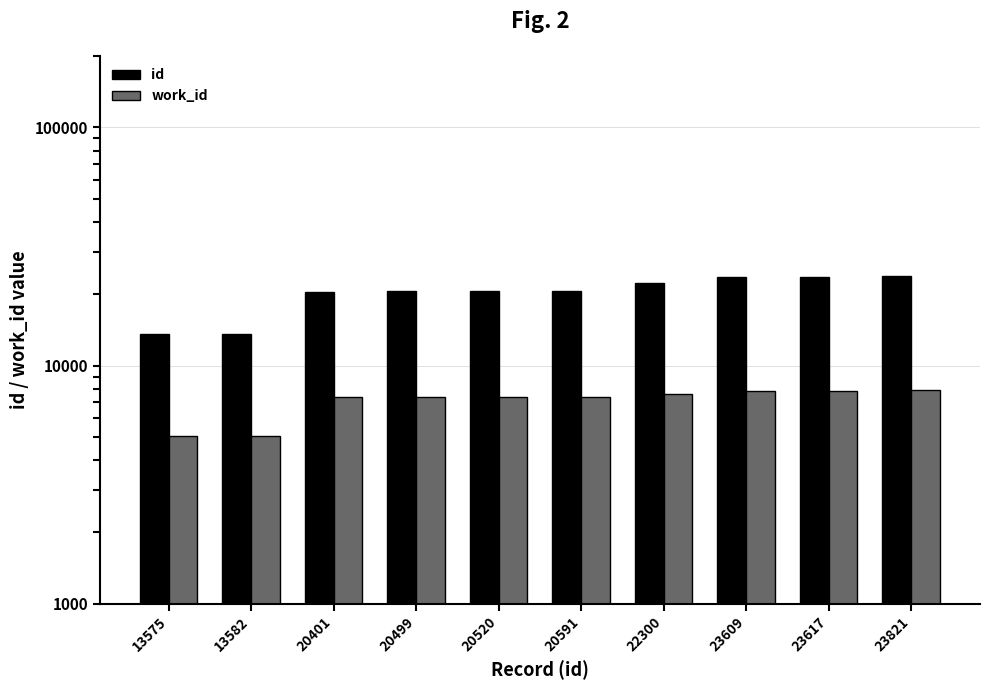

Is it true that work_id equals 7619 at 22300?

True